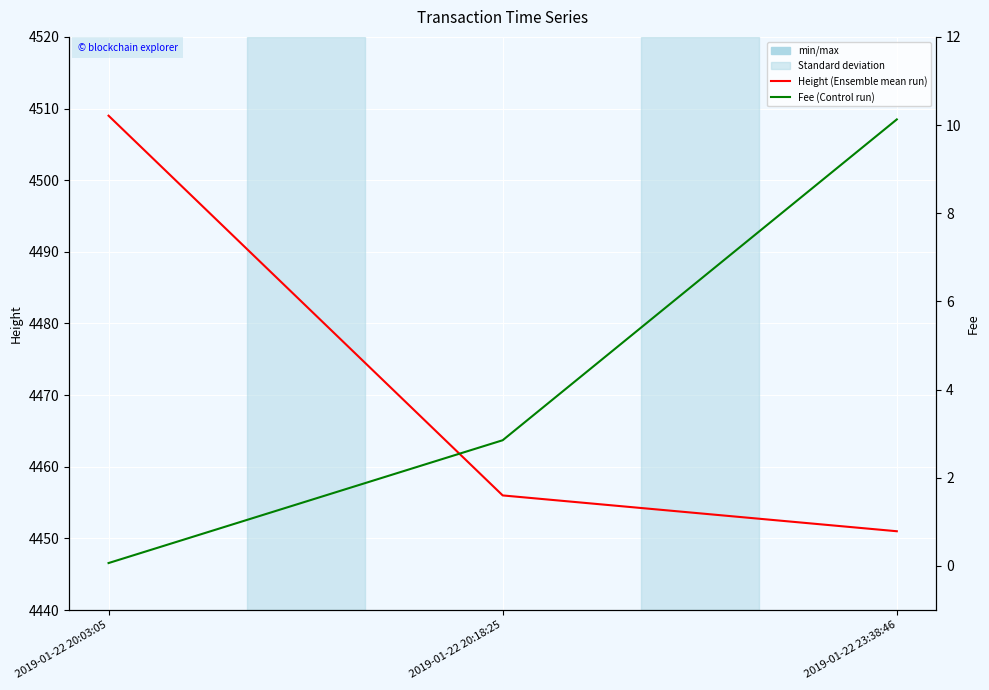

How many lines are shown in the chart?

2